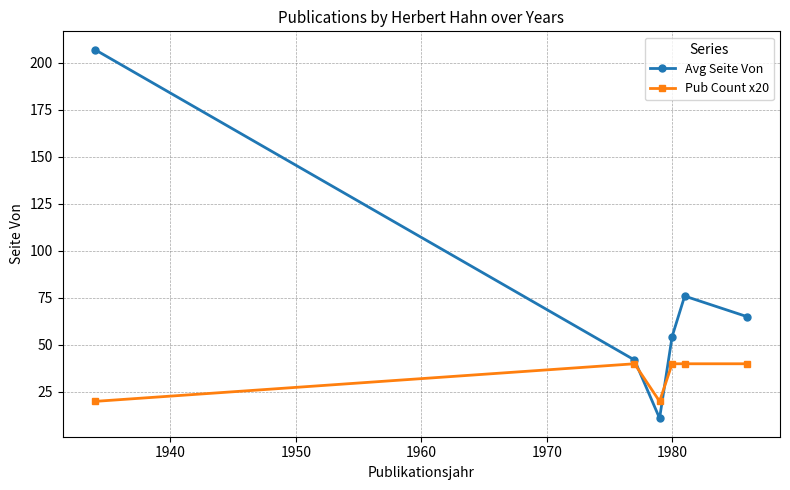

Reading left to right, transcribe all the data shown in this chart.

Avg Seite Von: 207.0	42.0	11.0	54.5	76.0	65.0
Pub Count x20: 20.0	40.0	20.0	40.0	40.0	40.0